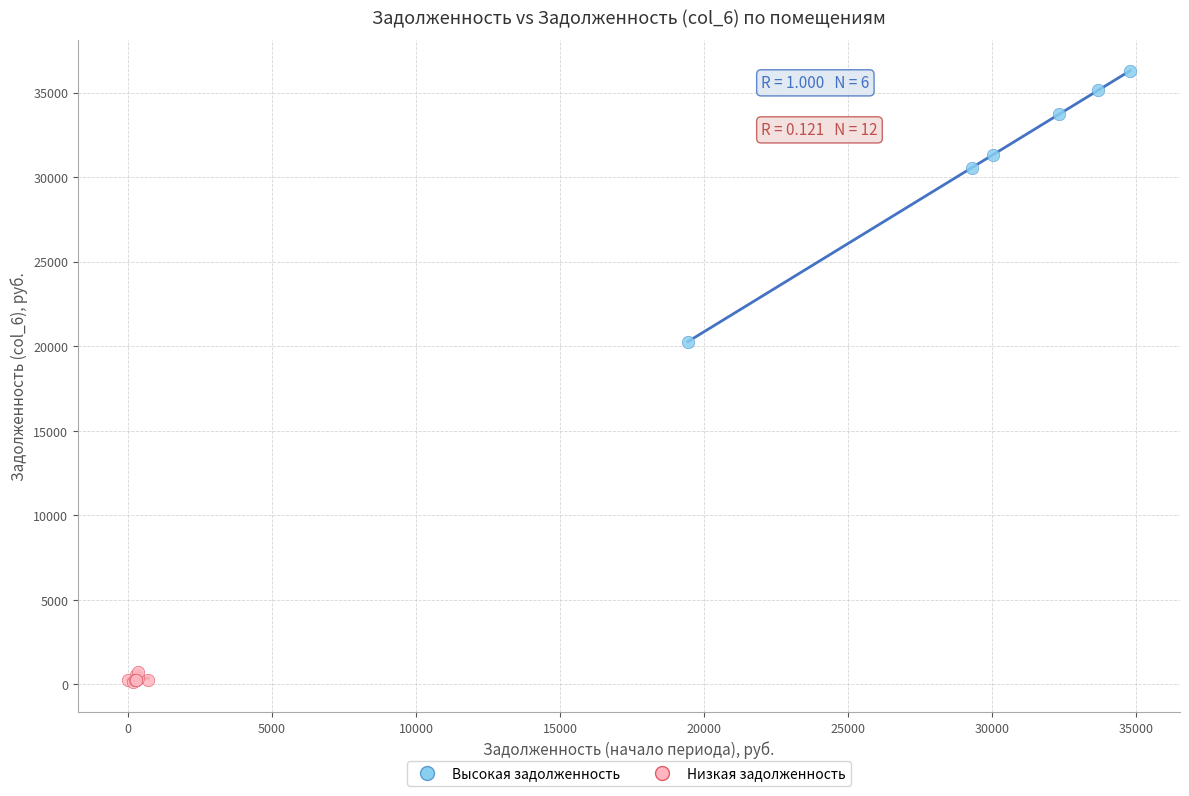

Which series has the largest Y range (max minus min)?

Высокая задолженность